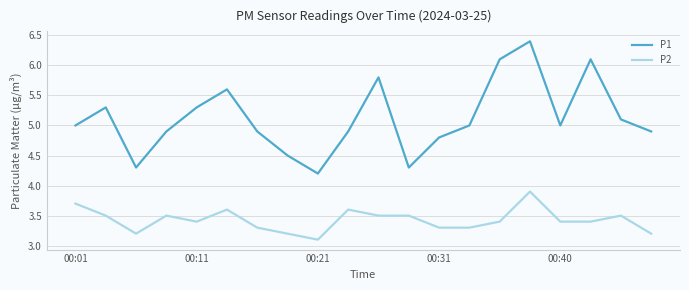

True or false: P1 and P2 intersect in this chart.

False